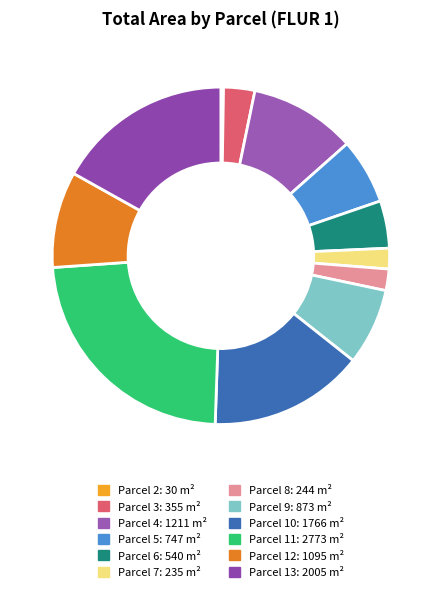

Rank the categories by value from highest to lowest.

11, 13, 10, 4, 12, 9, 5, 6, 3, 8, 7, 2